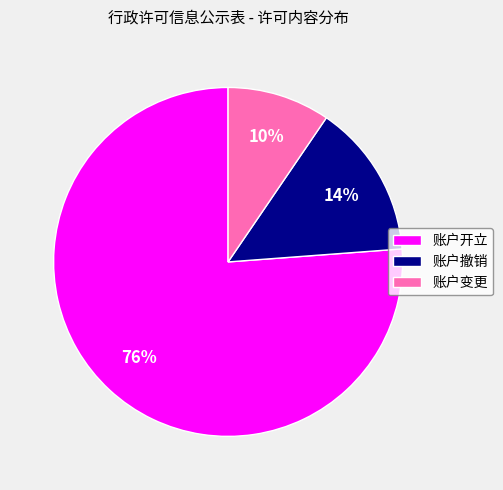

Which category accounts for the majority?

账户开立